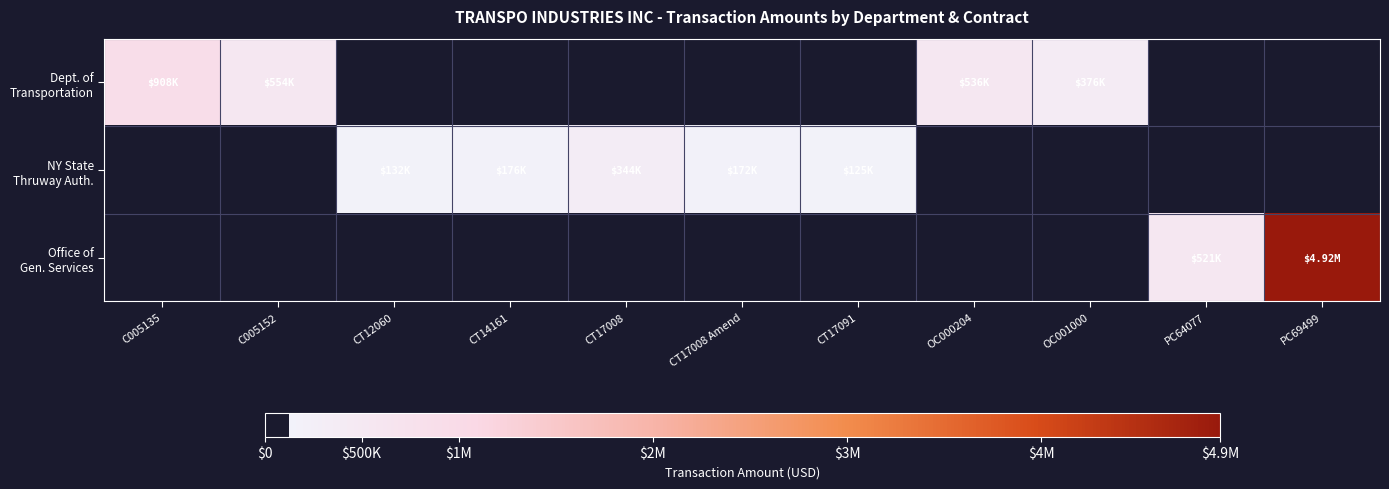

What is the maximum value shown in the chart?

4918704.0